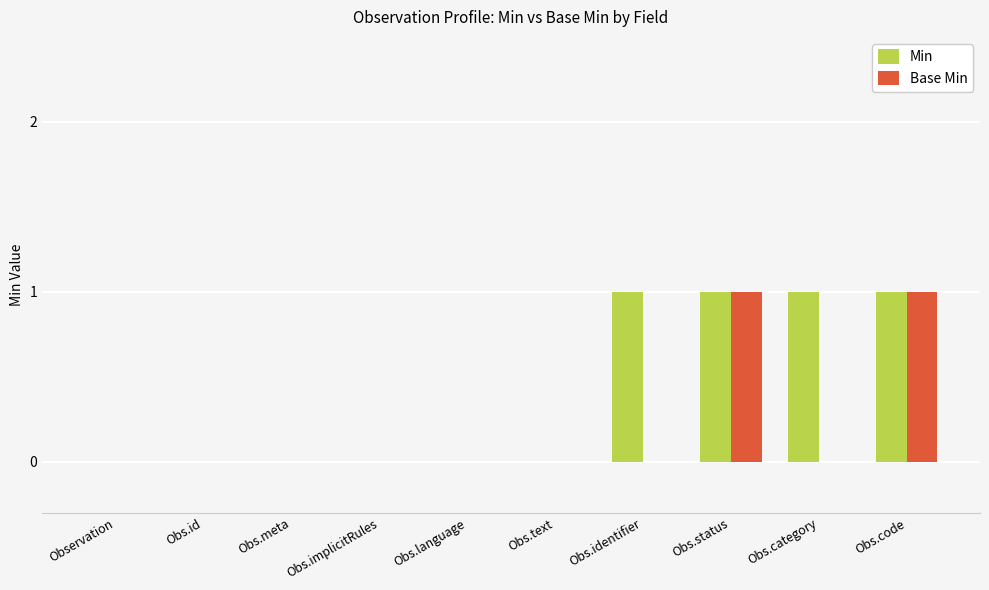

Reading left to right, list all the values displayed in this chart.

Min: 0	0	0	0	0	0	1	1	1	1
Base Min: 0	0	0	0	0	0	0	1	0	1